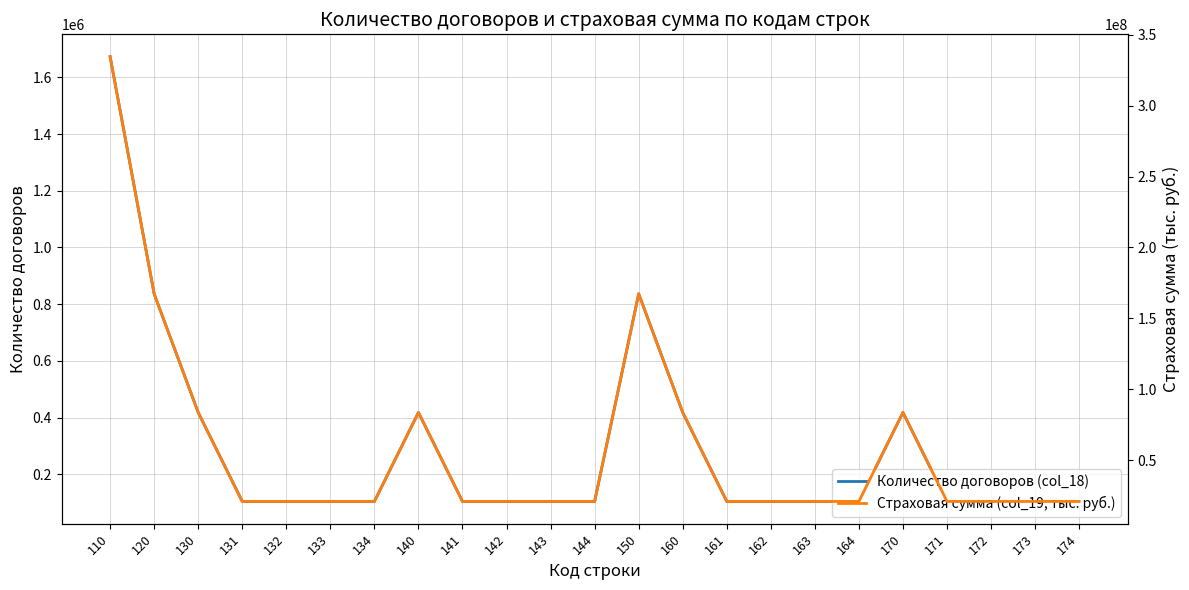

Which series has the widest spread of values?

Страховая сумма (col_19, тыс. руб.)